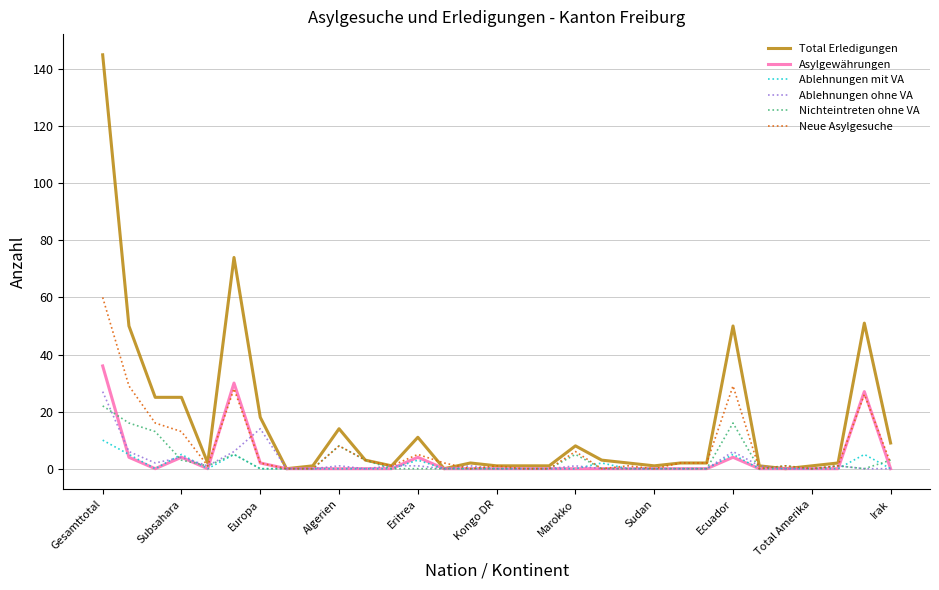

Which series has the largest range (max minus min)?

Total Erledigungen